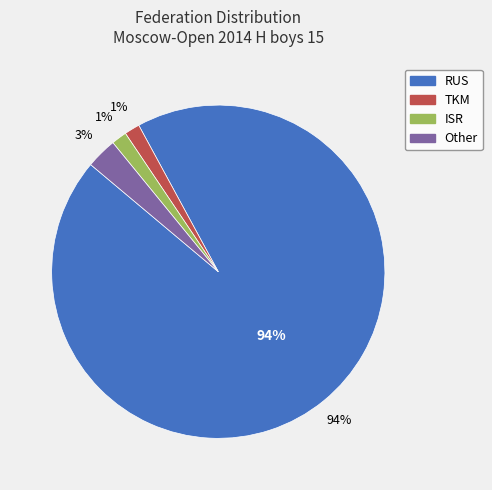

Between RUS and ISR, which is larger?

RUS